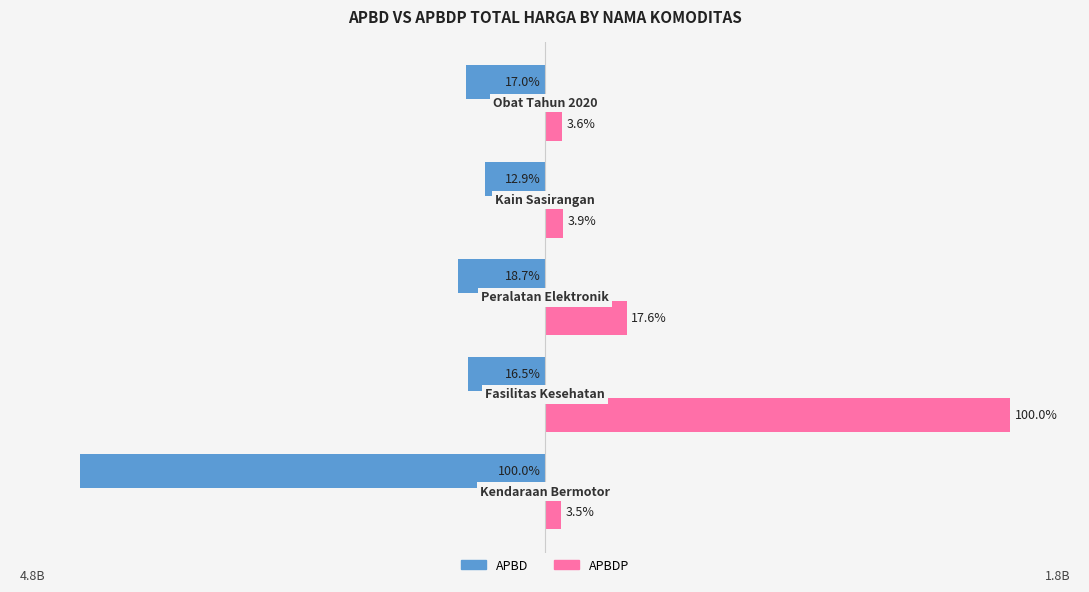

What are all the series names shown in the legend?

APBD, APBDP